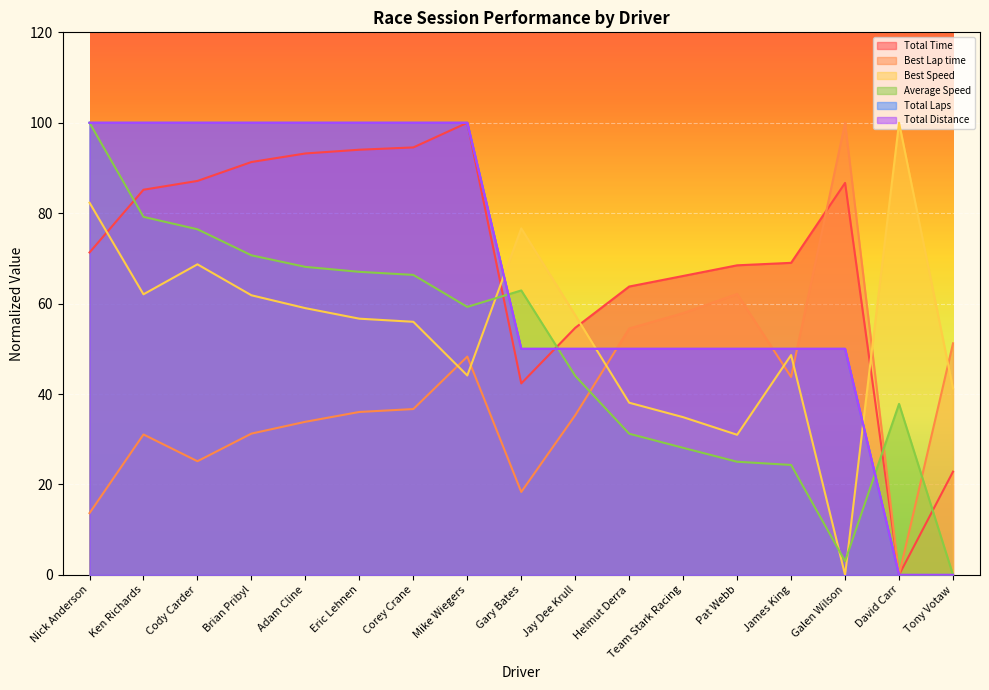

How many values in Best Speed are above zero?

16